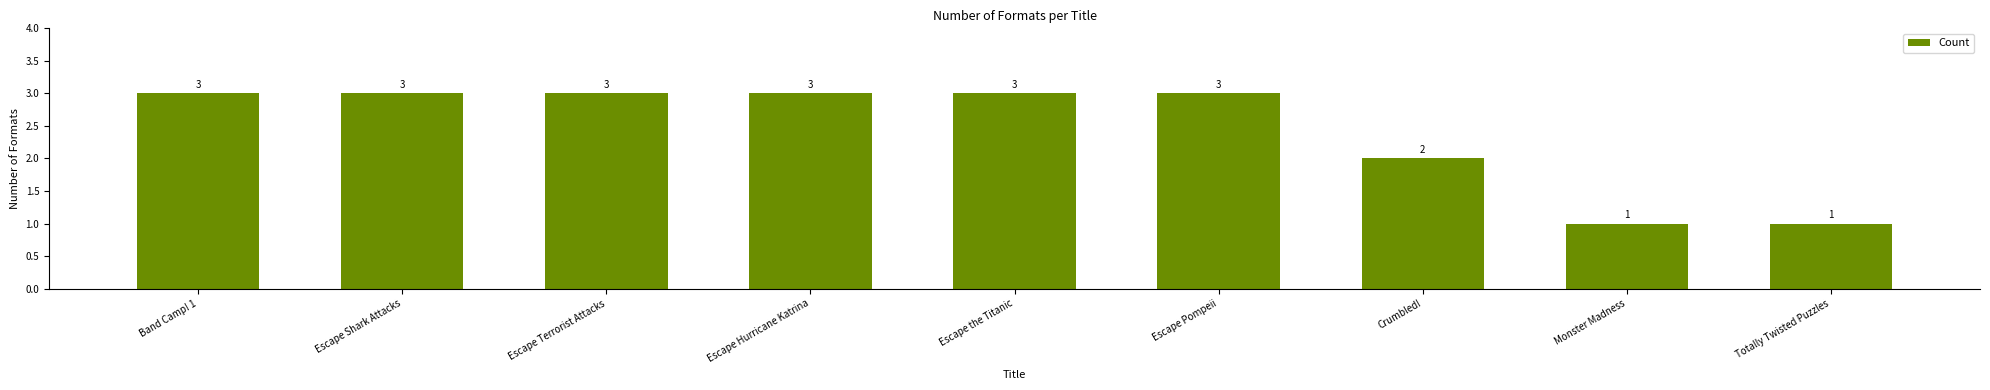

Reading right to left, extract all data points from this chart.

1	1	2	3	3	3	3	3	3